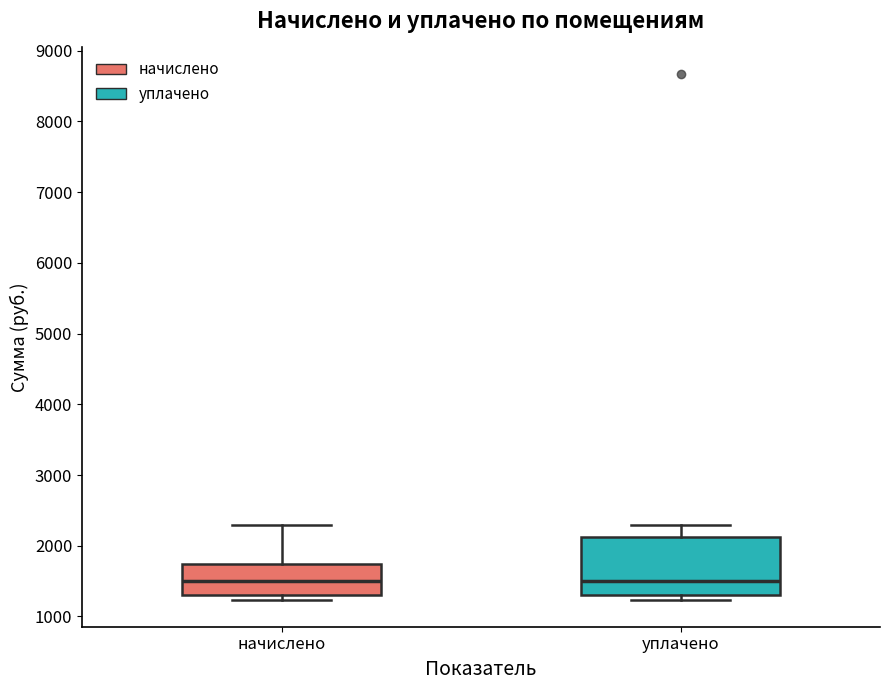

Reading left to right, transcribe this box plot: for each box, give where its median line is, the range the box spans, and where its two whiskers end, as read against the y-axis. The values are not printed on the chart, so give them approximately, as read against the axis.

начислено: median 1500, box 1300 to 1700, whiskers 1200 to 2300
уплачено: median 1500, box 1300 to 2100, whiskers 1200 to 2300